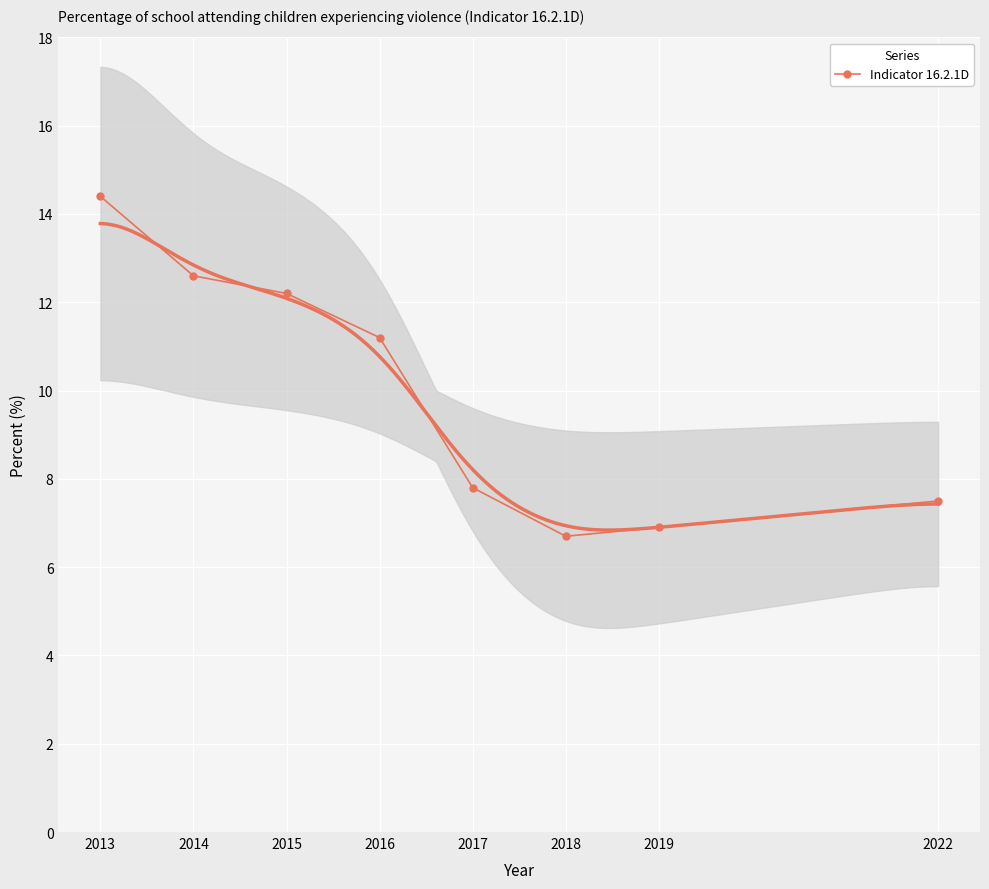

At which label does the data first exceed 11?

2013